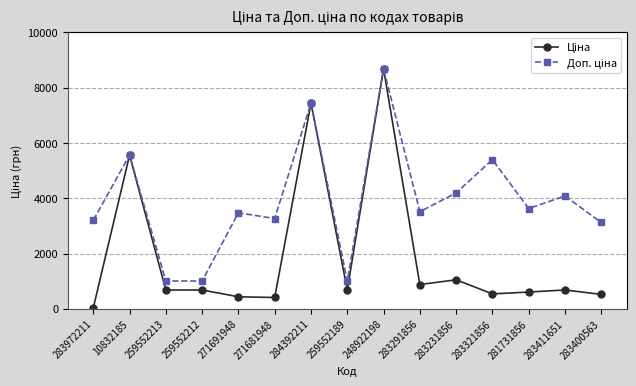

What position from the right is 10832185?

14